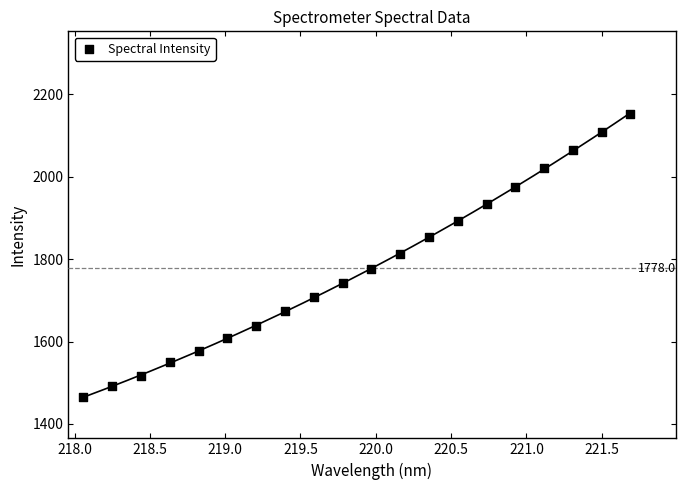

What is the range of Y values (max minus min)?

688.1